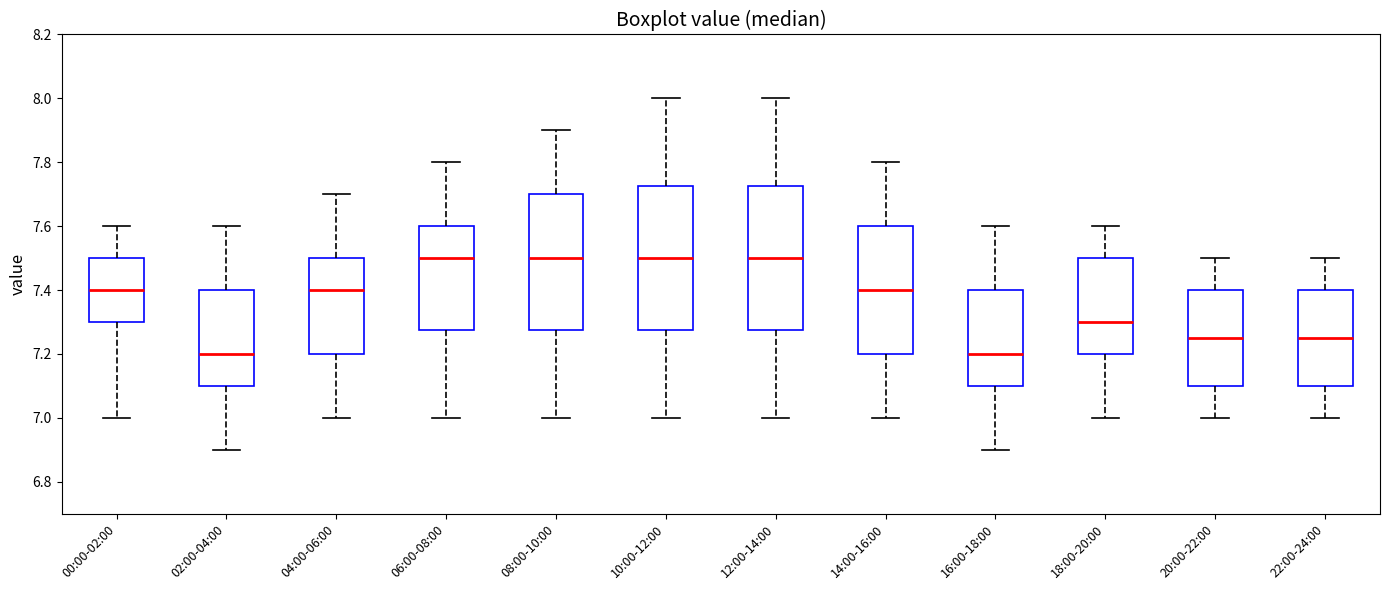

Reading left to right, read every box against the y-axis: the position of its median line, the range the box covers, and the ends of its whiskers. The values are not printed on the chart, so give them approximately, as read against the axis.

00:00-02:00: median 7.40, box 7.30 to 7.50, whiskers 7.00 to 7.60
02:00-04:00: median 7.20, box 7.10 to 7.40, whiskers 6.90 to 7.60
04:00-06:00: median 7.40, box 7.20 to 7.50, whiskers 7.00 to 7.70
06:00-08:00: median 7.50, box 7.28 to 7.60, whiskers 7.00 to 7.80
08:00-10:00: median 7.50, box 7.28 to 7.70, whiskers 7.00 to 7.90
10:00-12:00: median 7.50, box 7.28 to 7.72, whiskers 7.00 to 8.00
12:00-14:00: median 7.50, box 7.28 to 7.72, whiskers 7.00 to 8.00
14:00-16:00: median 7.40, box 7.20 to 7.60, whiskers 7.00 to 7.80
16:00-18:00: median 7.20, box 7.10 to 7.40, whiskers 6.90 to 7.60
18:00-20:00: median 7.30, box 7.20 to 7.50, whiskers 7.00 to 7.60
20:00-22:00: median 7.26, box 7.10 to 7.40, whiskers 7.00 to 7.50
22:00-24:00: median 7.26, box 7.10 to 7.40, whiskers 7.00 to 7.50